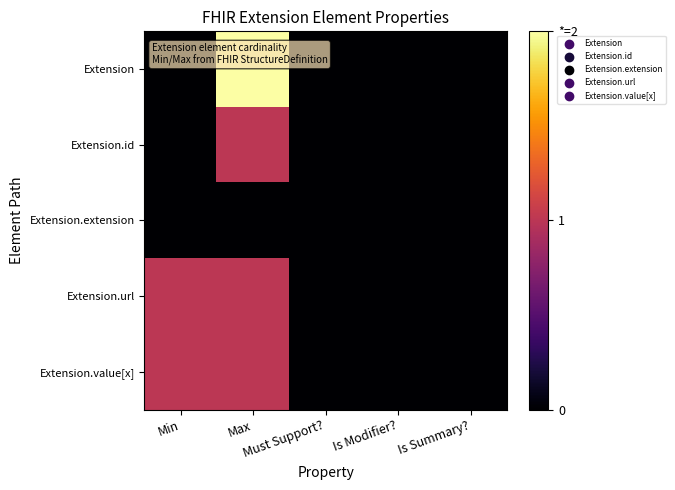

Which series has the widest spread of values?

Extension